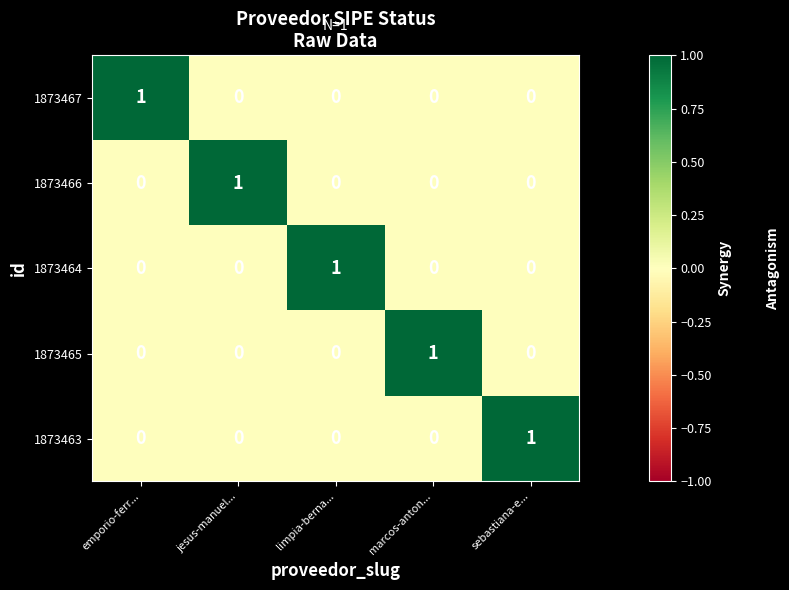

Reading left to right, list all the values displayed in this chart.

1873467: emporio-ferr...=1	jesus-manuel...=0	limpia-berna...=0	marcos-anton...=0	sebastiana-e...=0
1873466: emporio-ferr...=0	jesus-manuel...=1	limpia-berna...=0	marcos-anton...=0	sebastiana-e...=0
1873464: emporio-ferr...=0	jesus-manuel...=0	limpia-berna...=1	marcos-anton...=0	sebastiana-e...=0
1873465: emporio-ferr...=0	jesus-manuel...=0	limpia-berna...=0	marcos-anton...=1	sebastiana-e...=0
1873463: emporio-ferr...=0	jesus-manuel...=0	limpia-berna...=0	marcos-anton...=0	sebastiana-e...=1